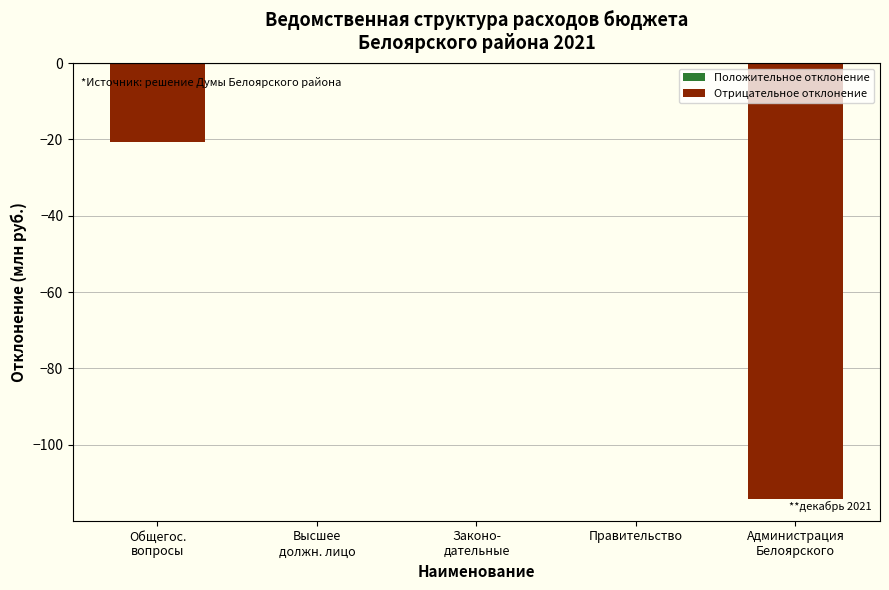

Is it true that the value at Правительство is -68.3?

False